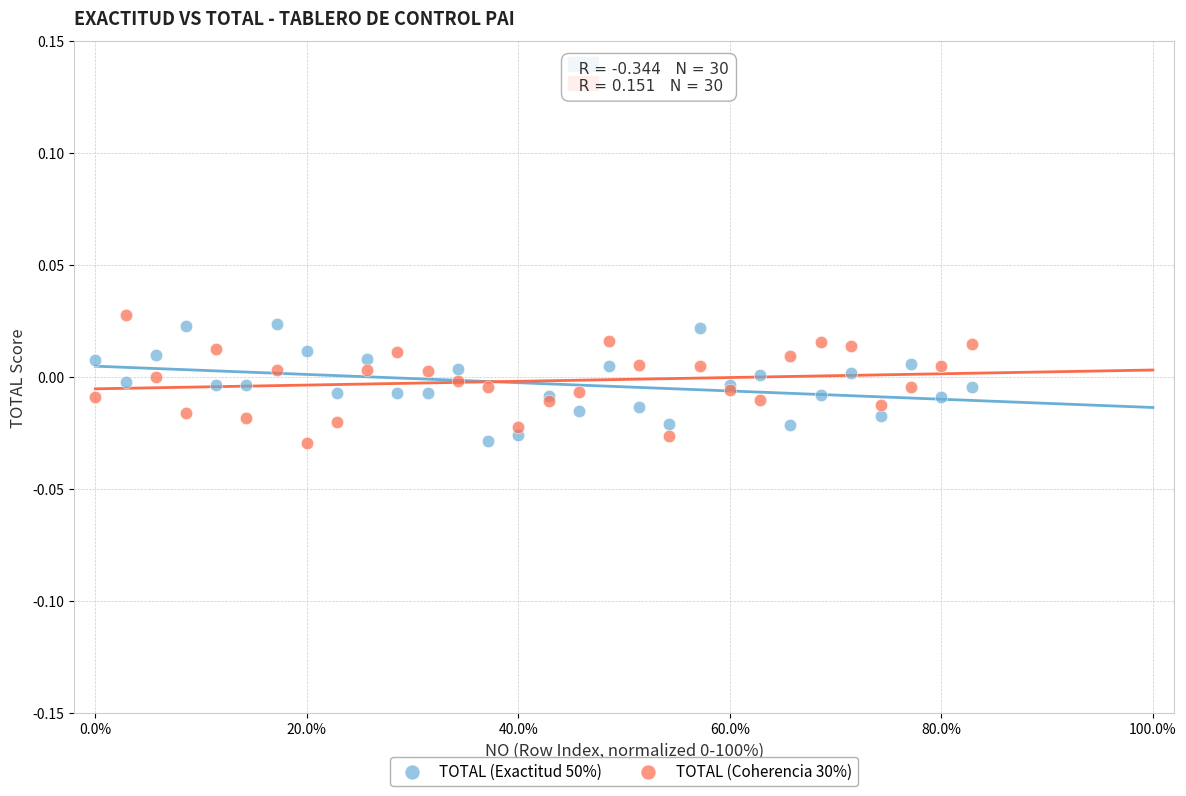

What is the X range (max minus min) for the scatter plot?

82.9